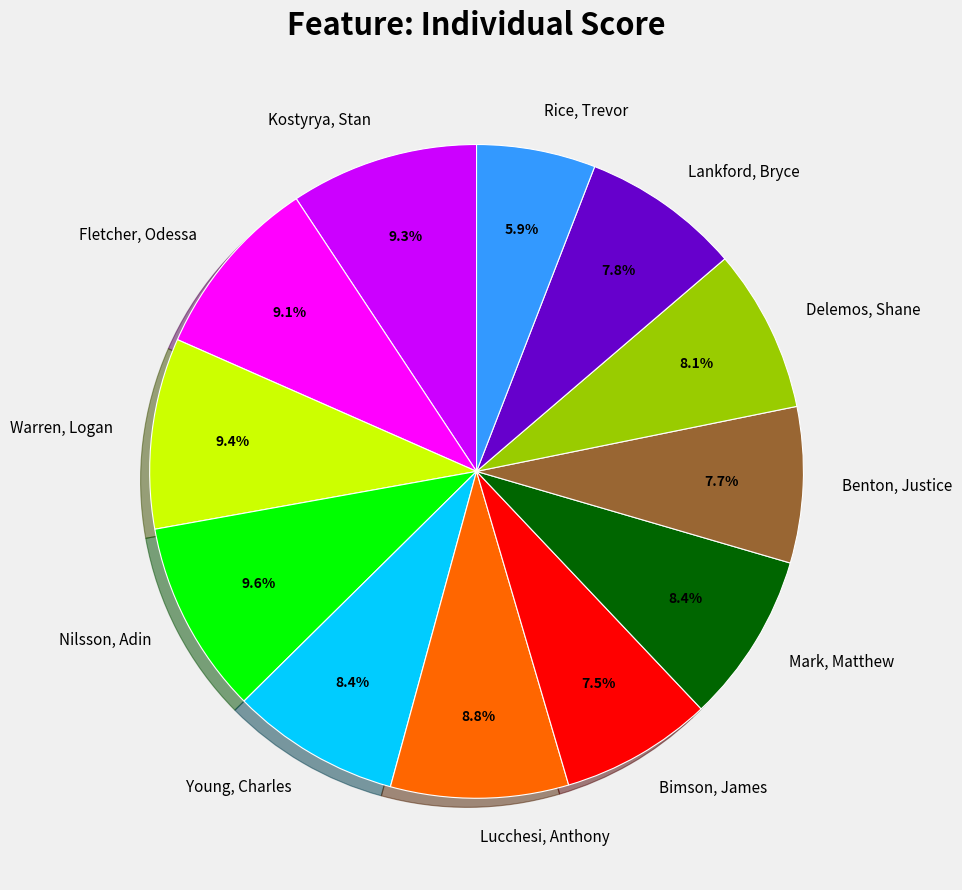

Which category has the smallest portion of the pie?

Rice, Trevor